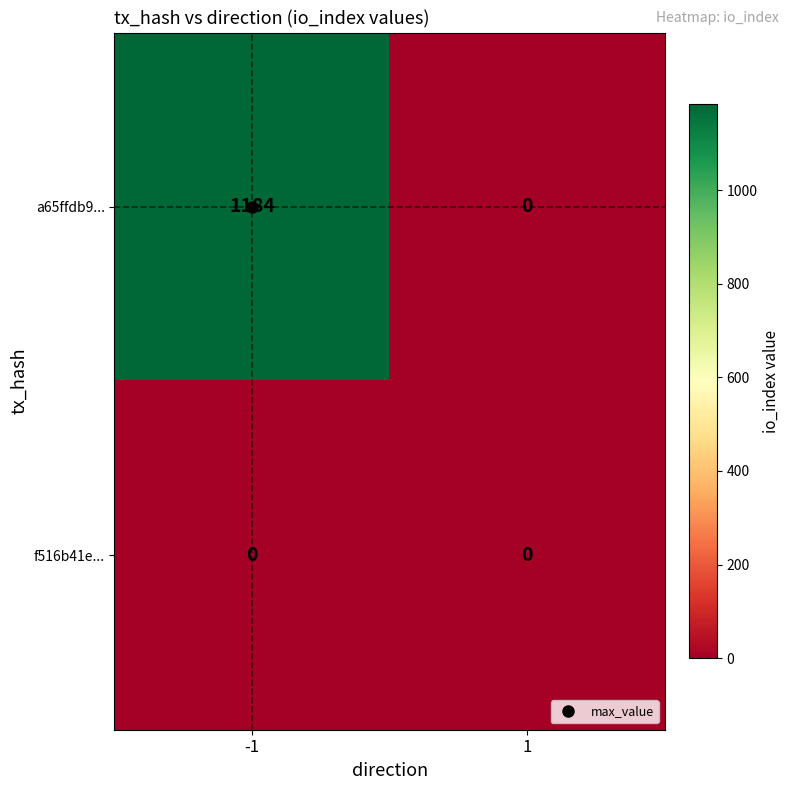

What is the difference between the maximum and minimum values in the a65ffdb9... series?

1184